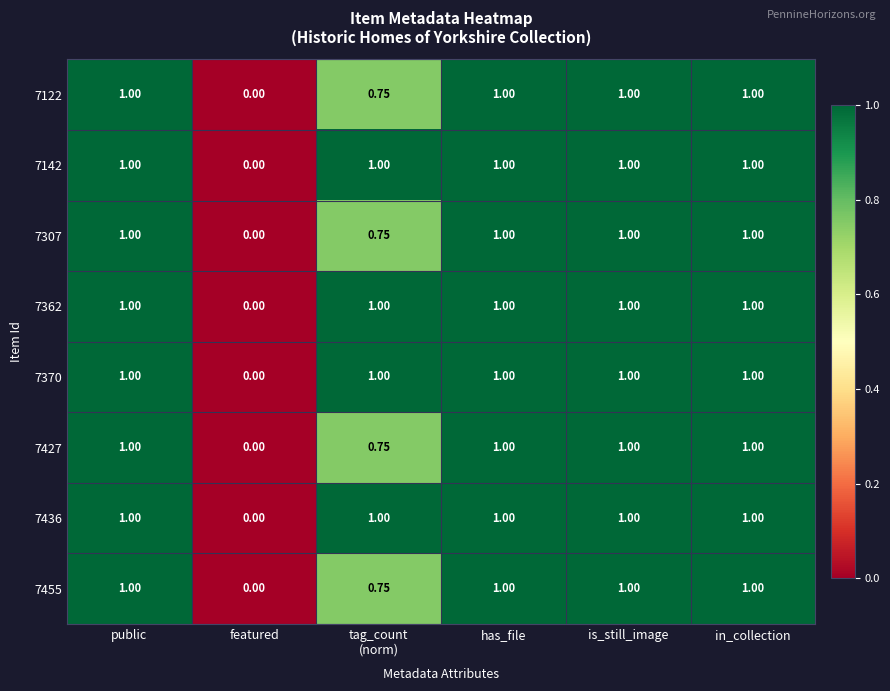

Is the value of 7427 at featured greater than the value of 7455 at in_collection?

No